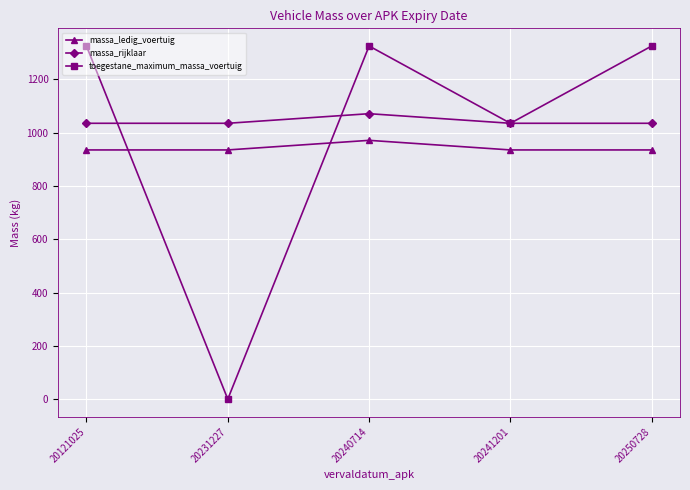

How many lines are shown in the chart?

3